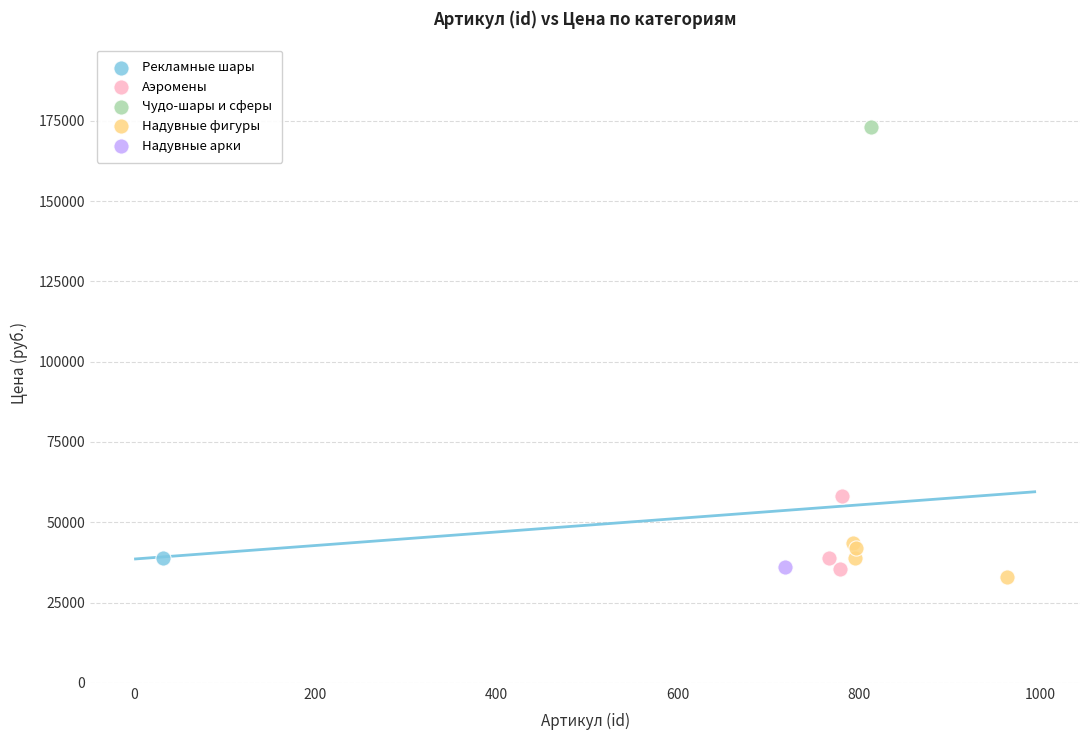

What are all the series names shown in the legend?

Рекламные шары, Аэромены, Чудо-шары и сферы, Надувные фигуры, Надувные арки